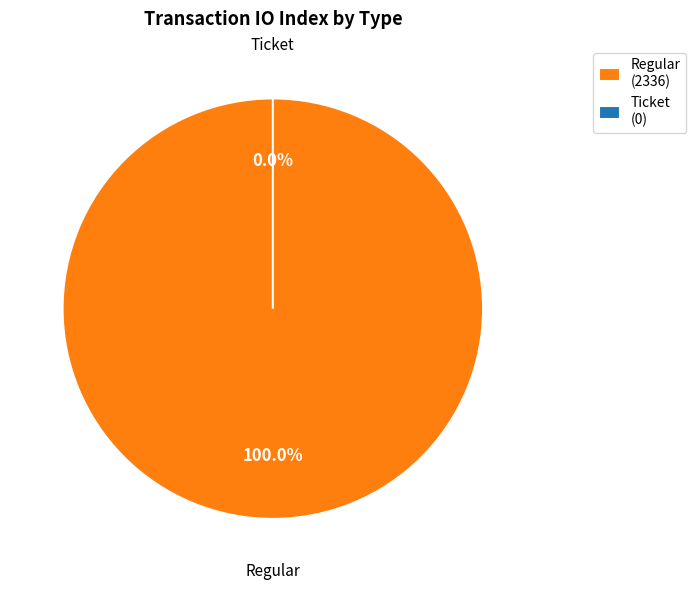

Count the number of slices in the pie.

2